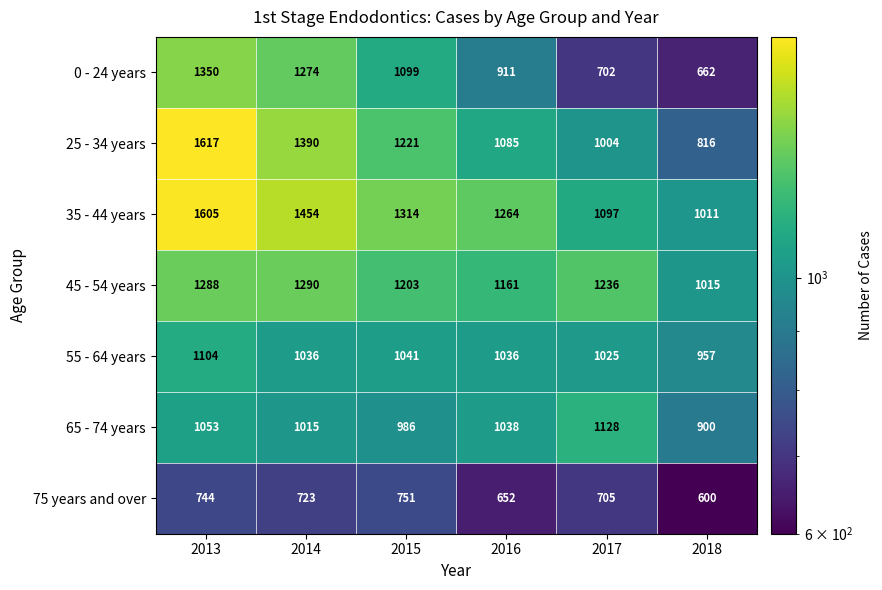

Where is 0 - 24 years nearest to the value 1006?

2015